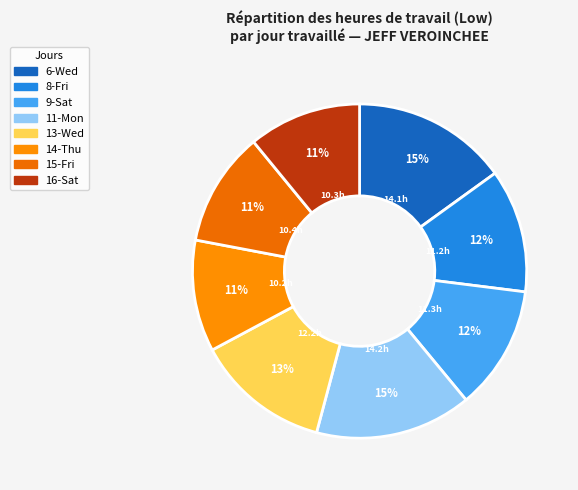

How many segments does this pie chart have?

8